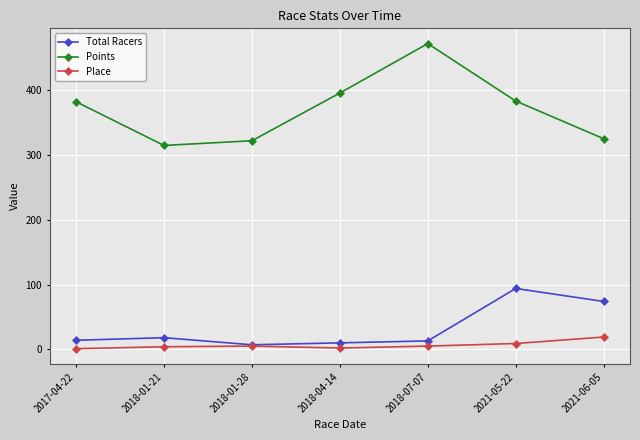

Which series has the largest total across all categories?

Points